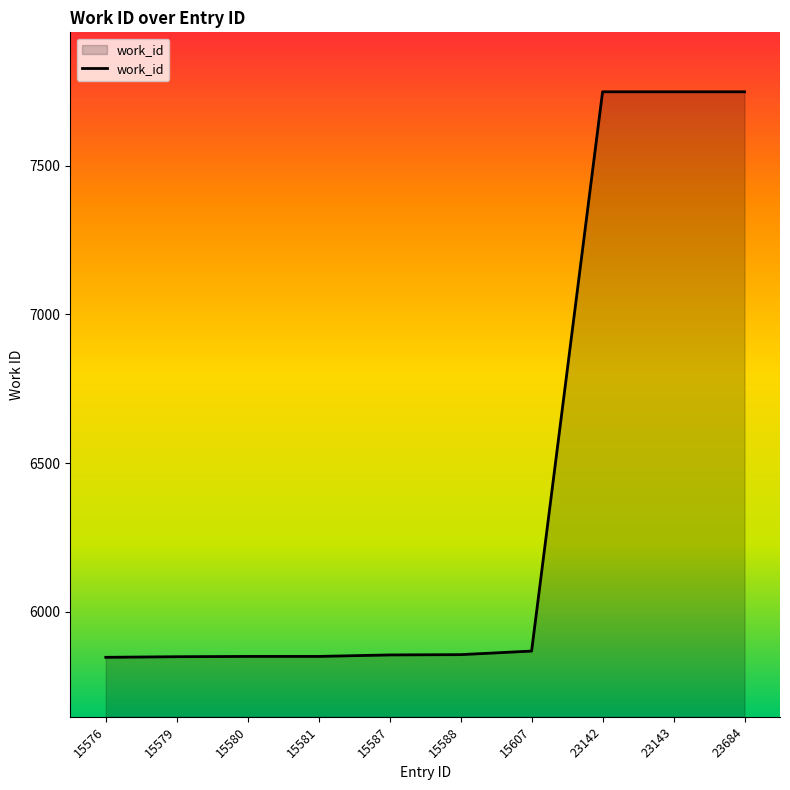

What is the difference between the maximum and minimum values?

1902